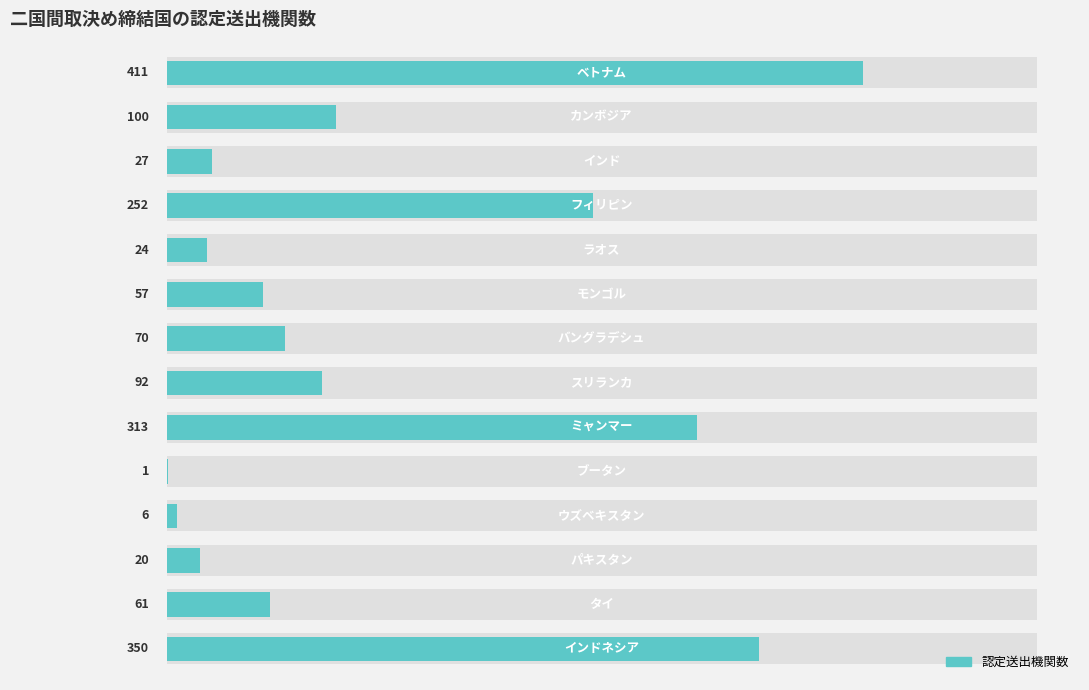

Are the bars horizontal?

Yes